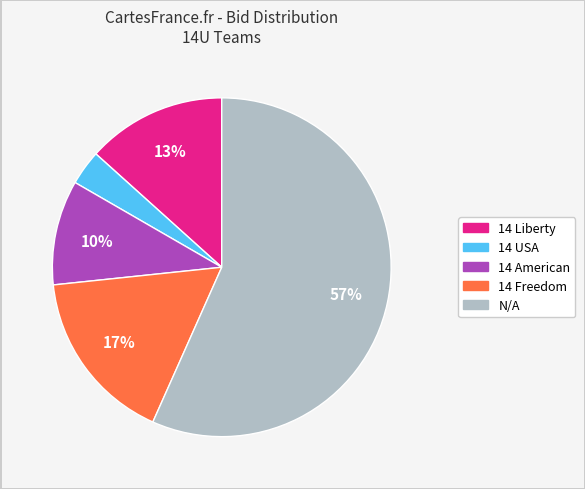

Count the number of slices in the pie.

5